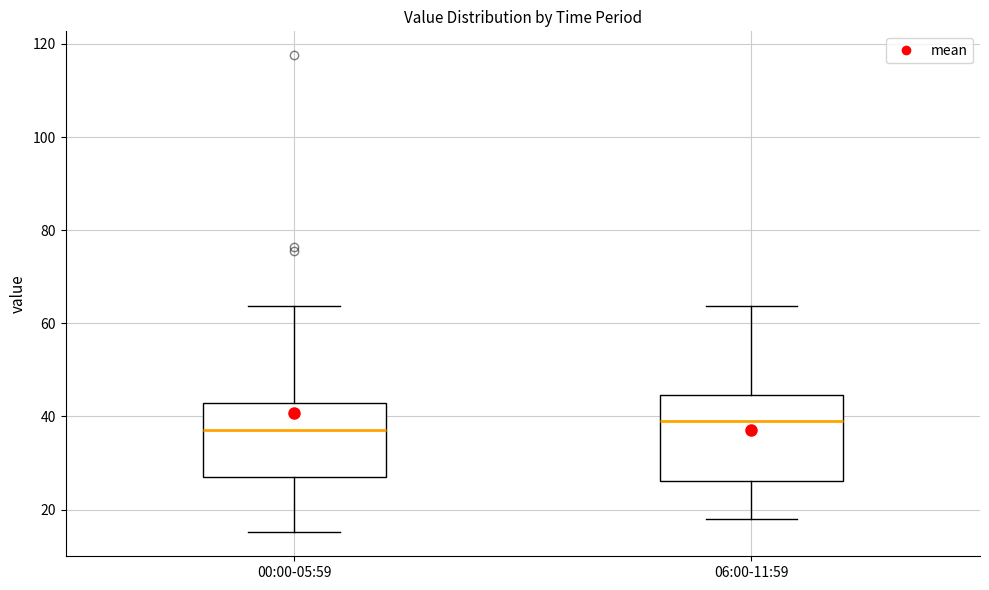

Which box is the tallest, from its lower edge to its upper edge?

06:00-11:59